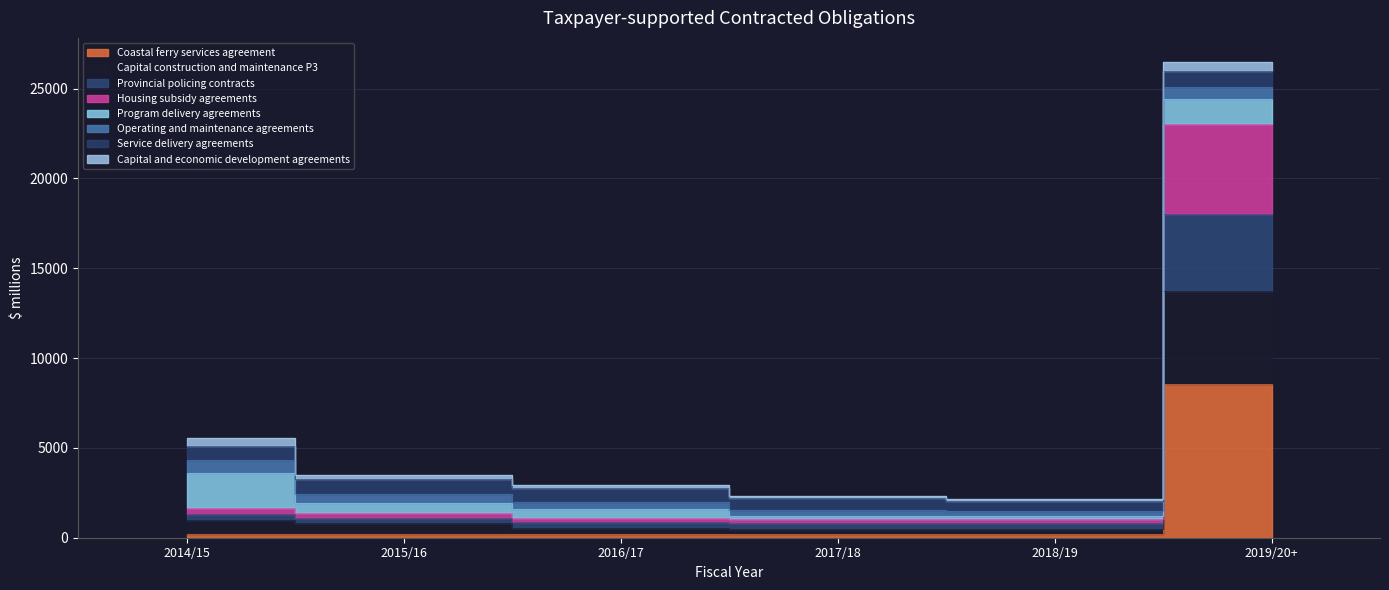

What is the sum of all Coastal ferry services agreement values?

9505